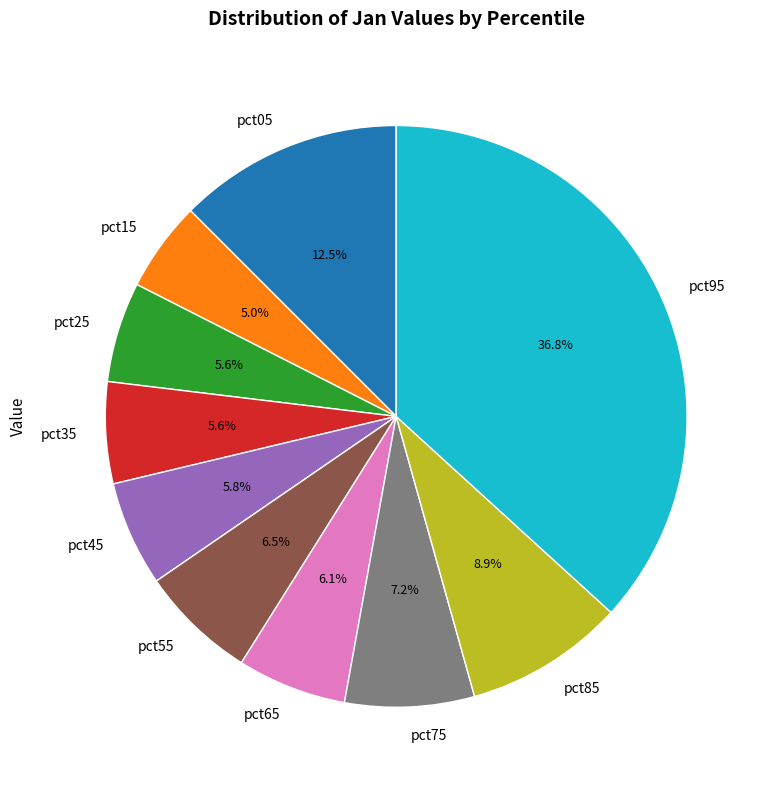

To the nearest percent, what is the difference between the largest and smallest slice percentages?

32%